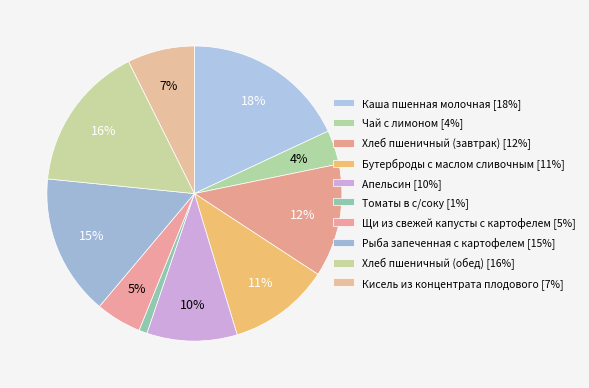

The Апельсин slice represents 1% of the pie. True or false?

False